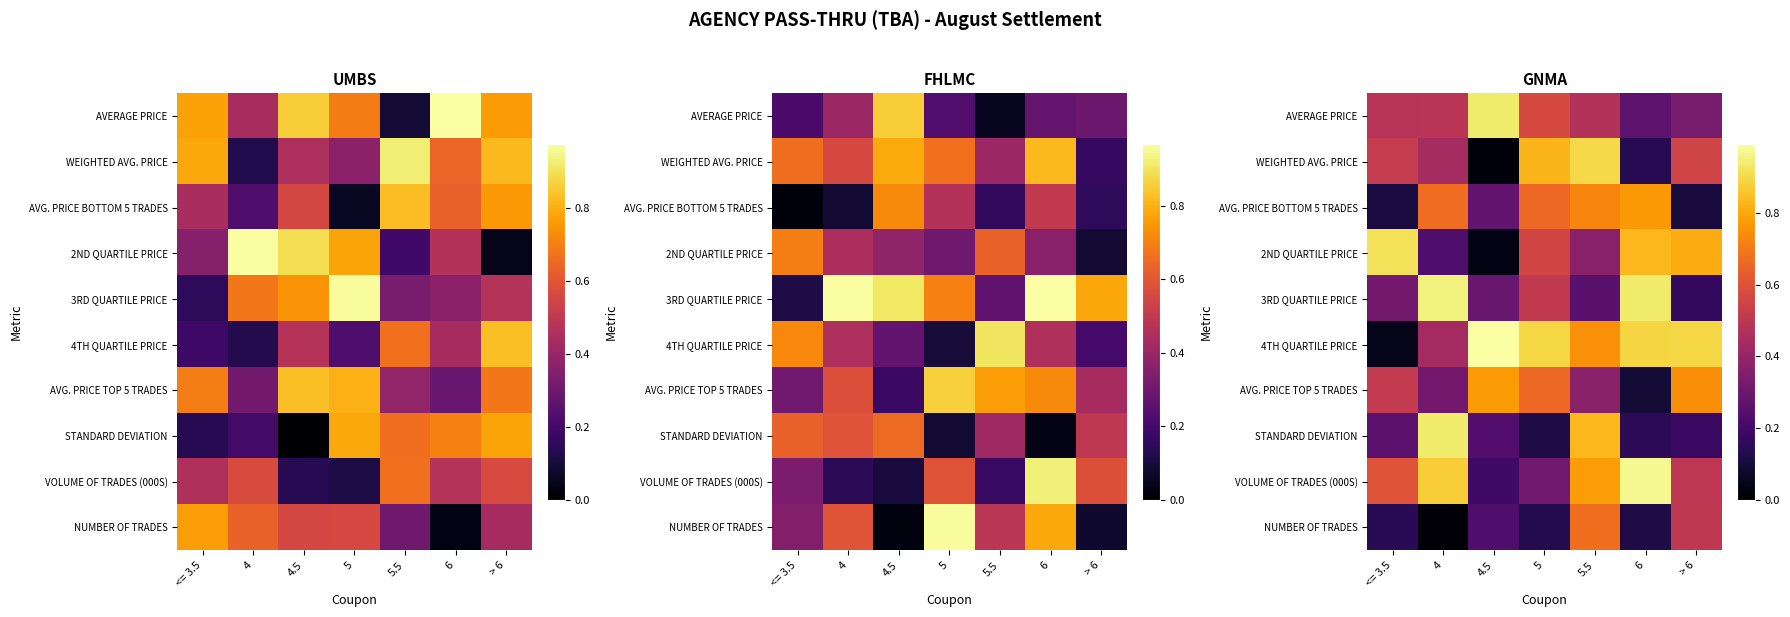

Which has a higher value, 6 or 4?

4